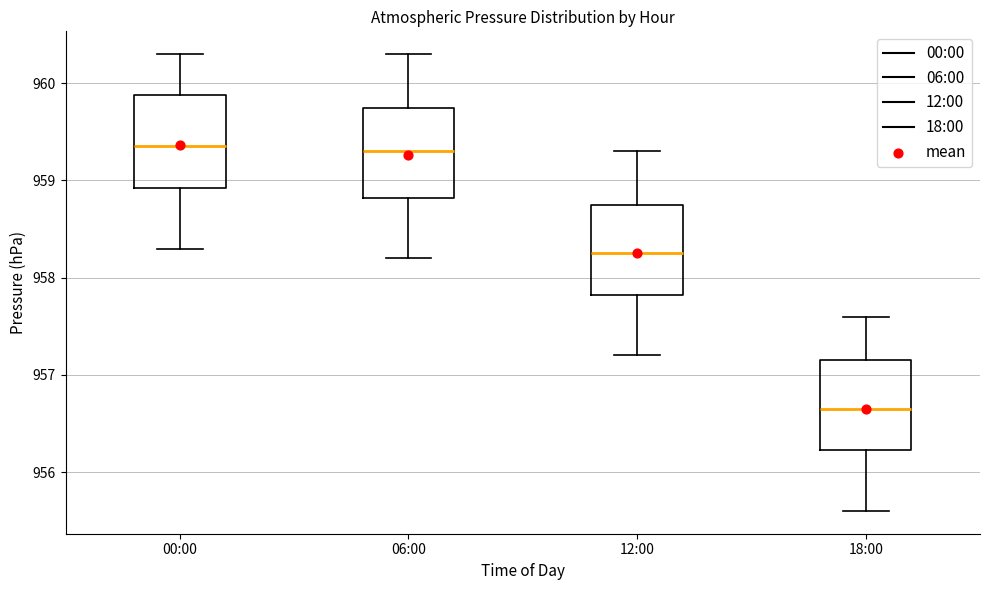

Which box has the lowest median line?

18:00